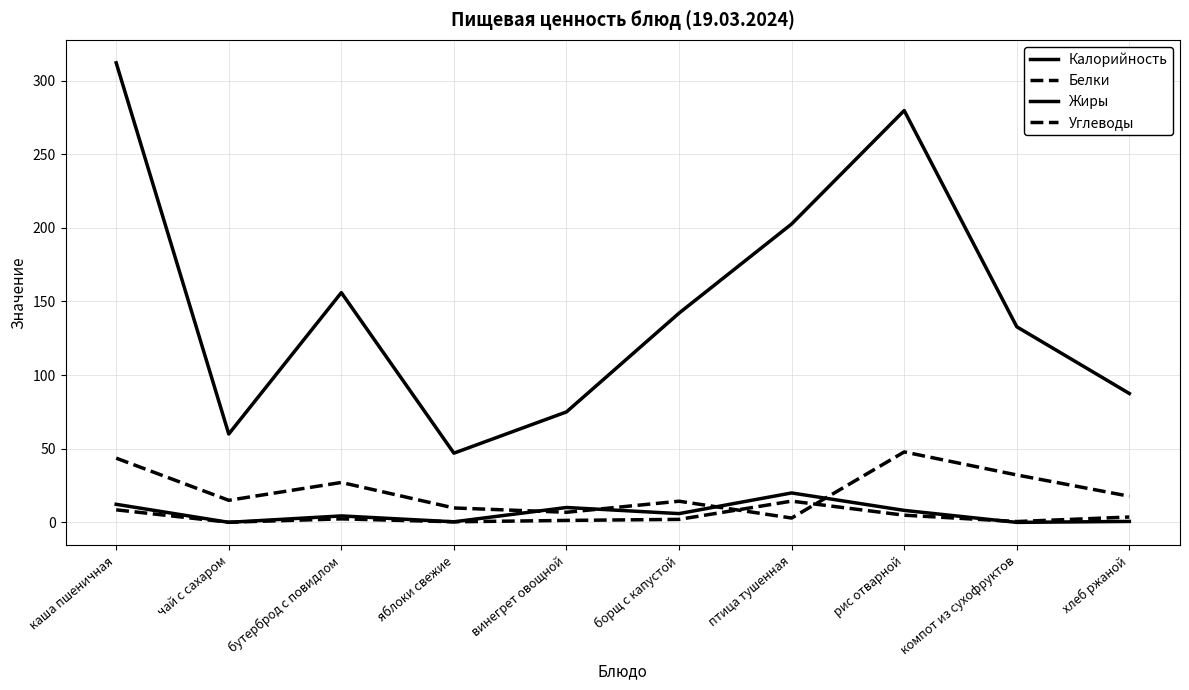

What is the maximum value shown in the chart?

312.0